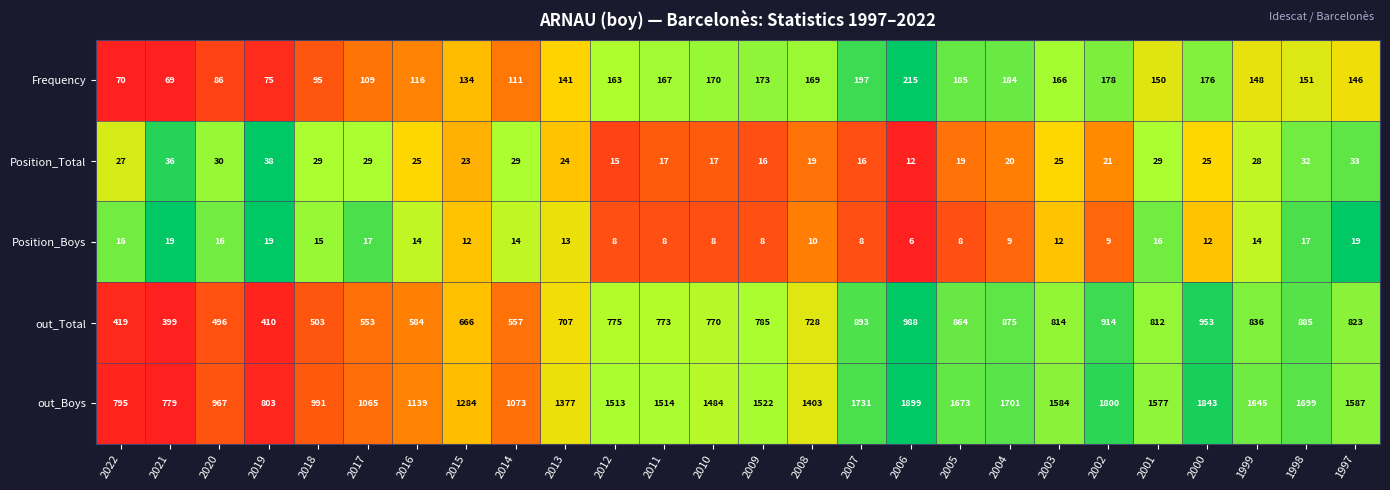

What is the total value across all series at 1997?

2608